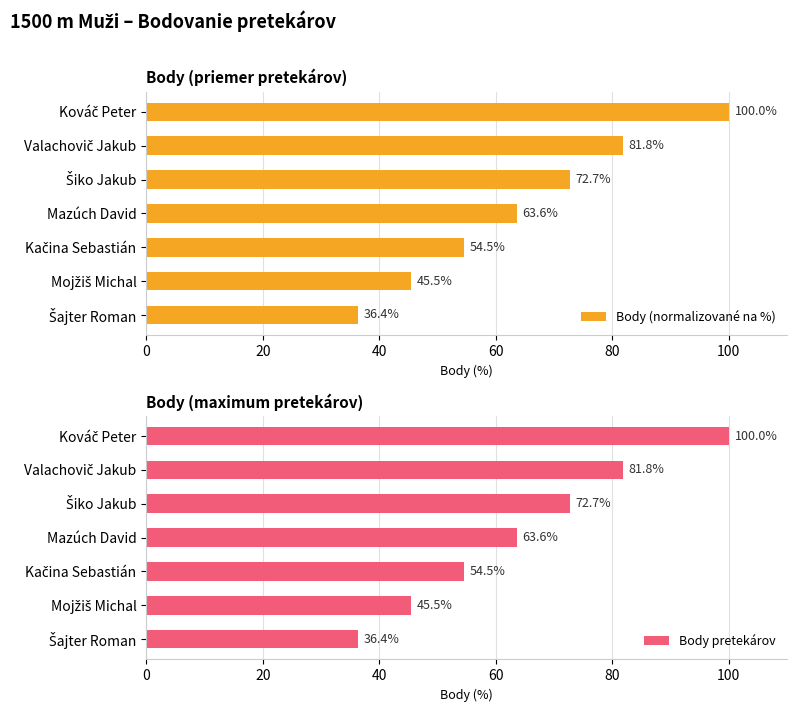

What is the value of the Body pretekárov bar at the 1st from the left?

100.0